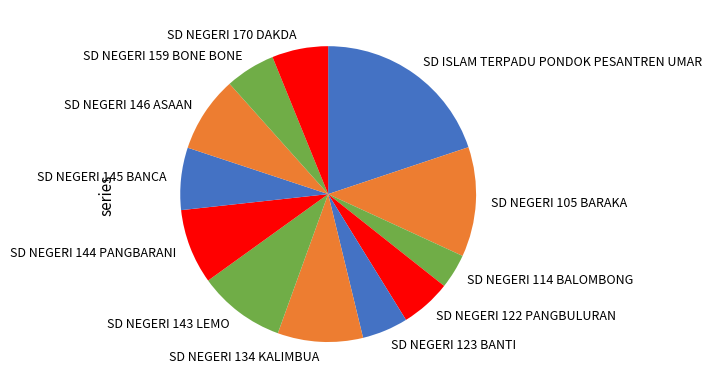

Combined, do SD NEGERI 143 LEMO and SD NEGERI 159 BONE BONE account for over 50%?

No